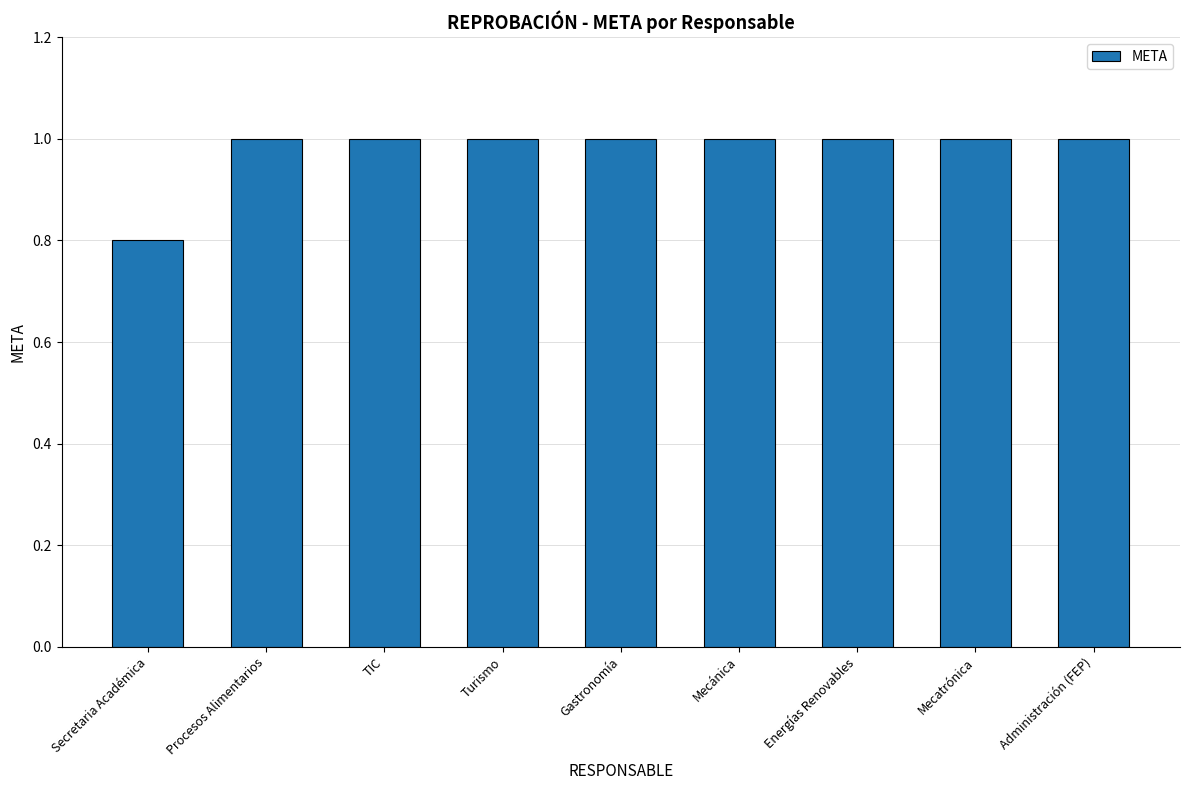

What position from the right is TIC?

7